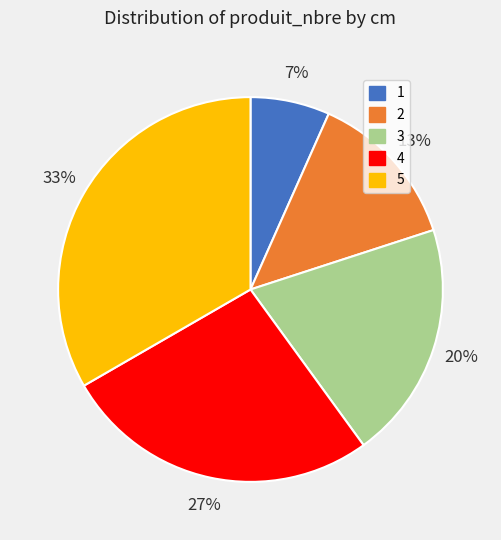

Count the number of slices in the pie.

5